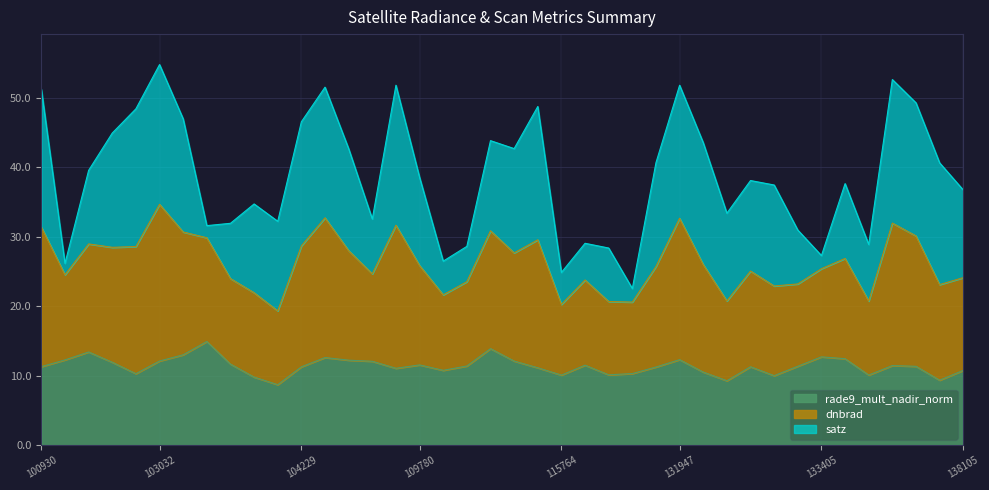

How many times do satz and dnbrad cross each other?

8